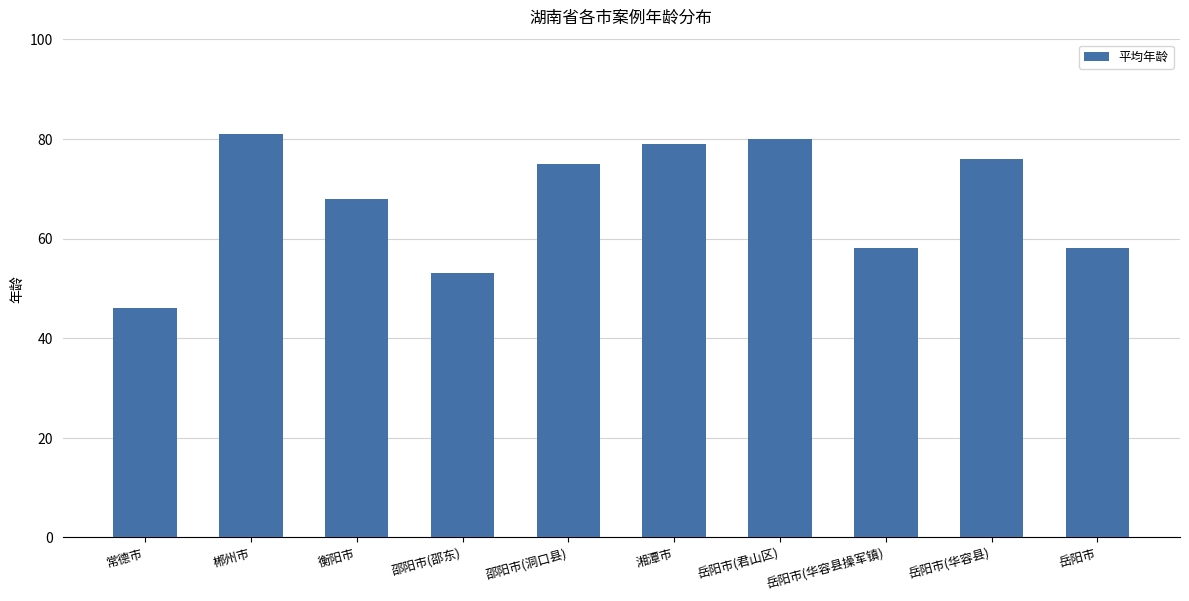

Reading left to right, list all the values displayed in this chart.

46	81	68	53	75	79	80	58	76	58